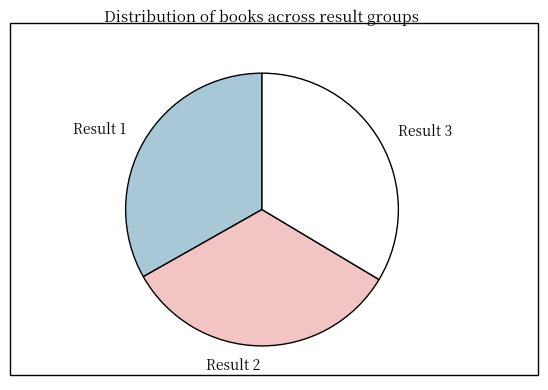

How many slices are in this pie chart?

3